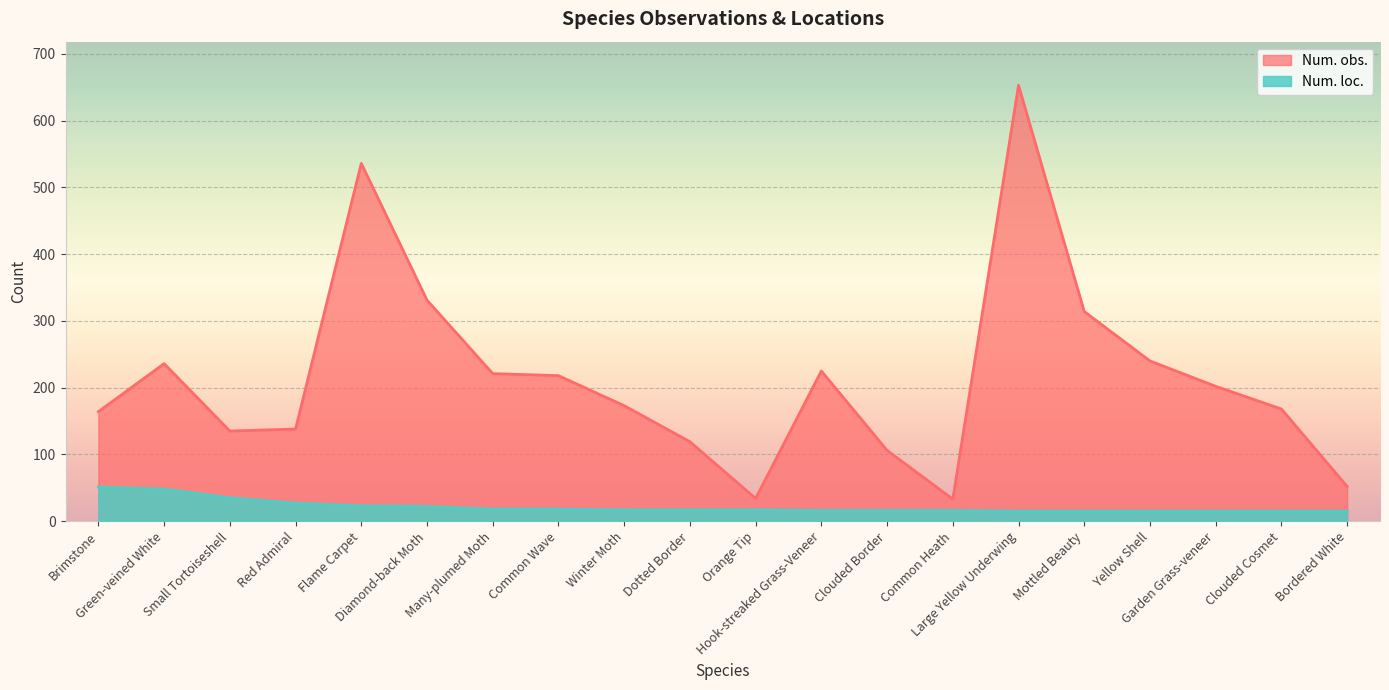

Between Clouded Border and Yellow Shell, which is larger?

Yellow Shell